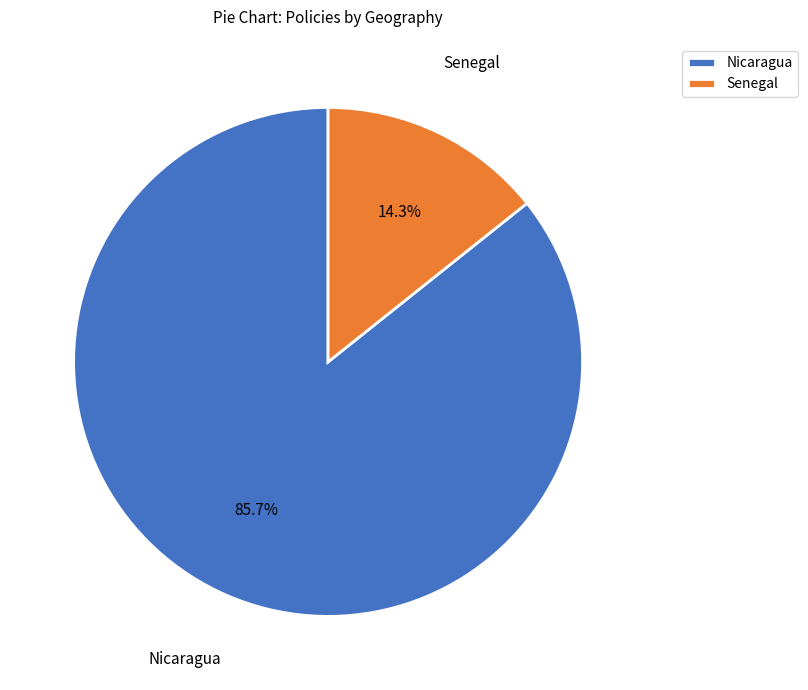

Which slice is the largest?

Nicaragua